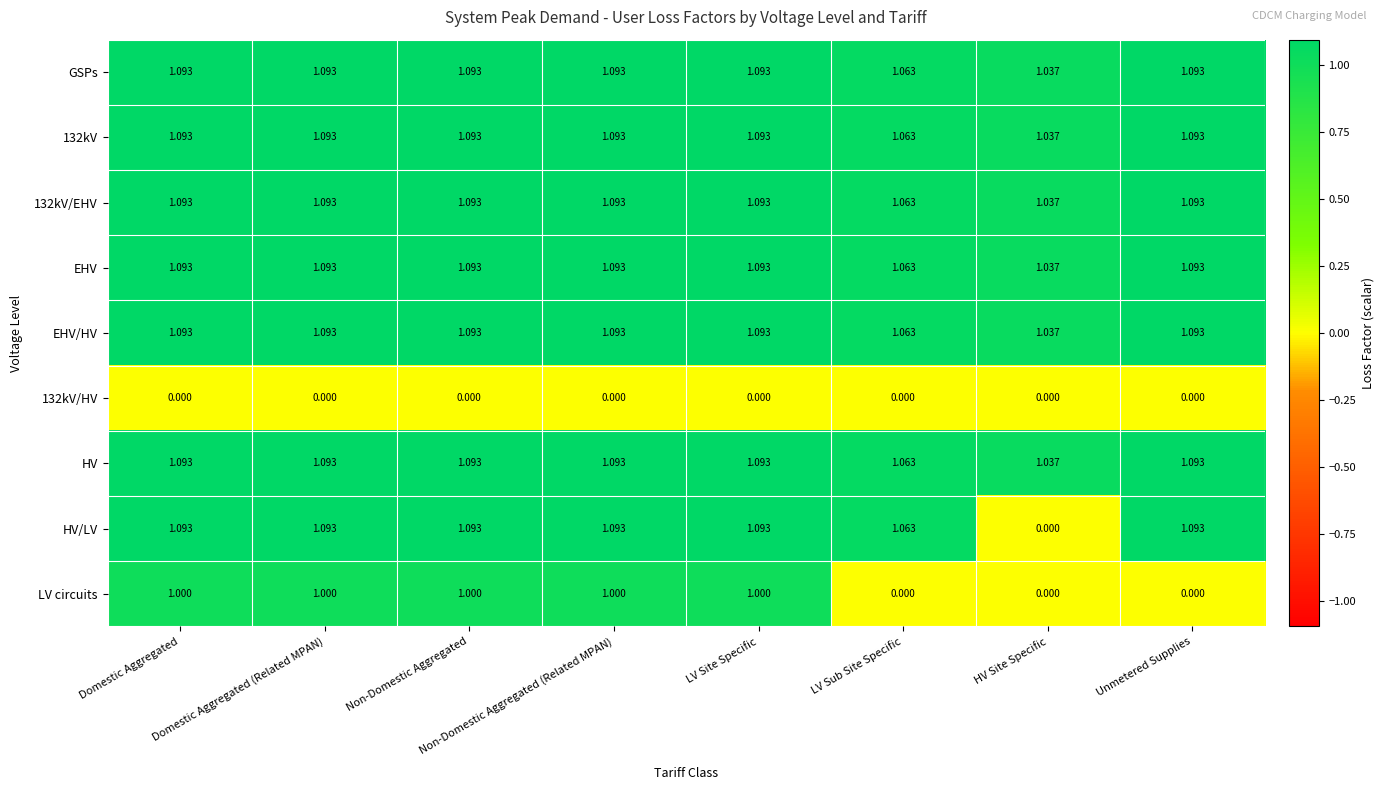

Which series has the widest spread of values?

HV/LV